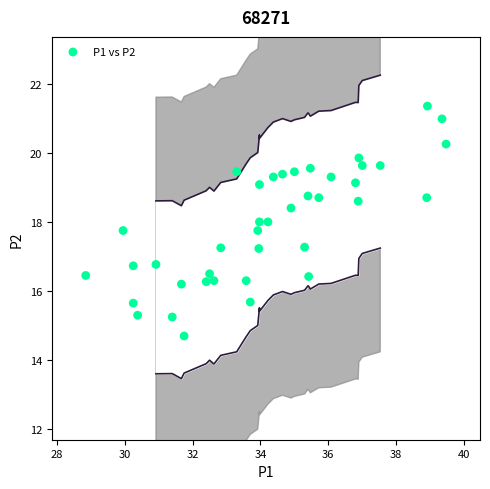

What is the range of X values (max minus min)?

10.6